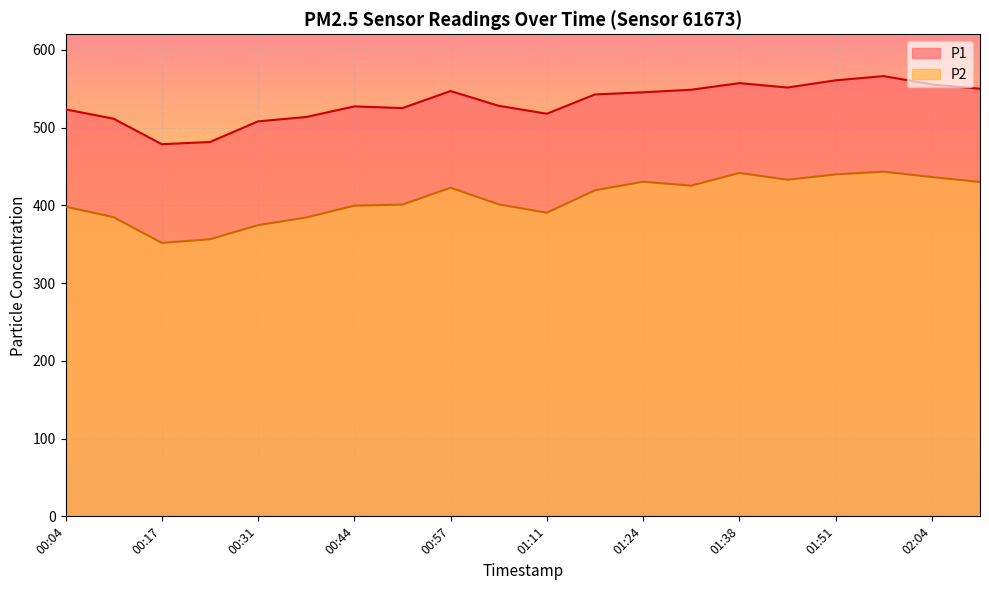

Reading left to right, what are all the values shown in this chart?

P1: 523.4	511.4	478.6	481.4	508.0	513.6	527.2	525.0	547.0	528.0	517.8	542.6	545.4	548.7	557.2	551.5	560.8	566.2	555.5	550.0
P2: 398.3	384.8	351.7	356.4	374.5	384.4	399.6	400.9	422.7	401.2	390.5	419.4	430.4	425.2	441.7	432.9	439.8	443.3	436.4	430.1